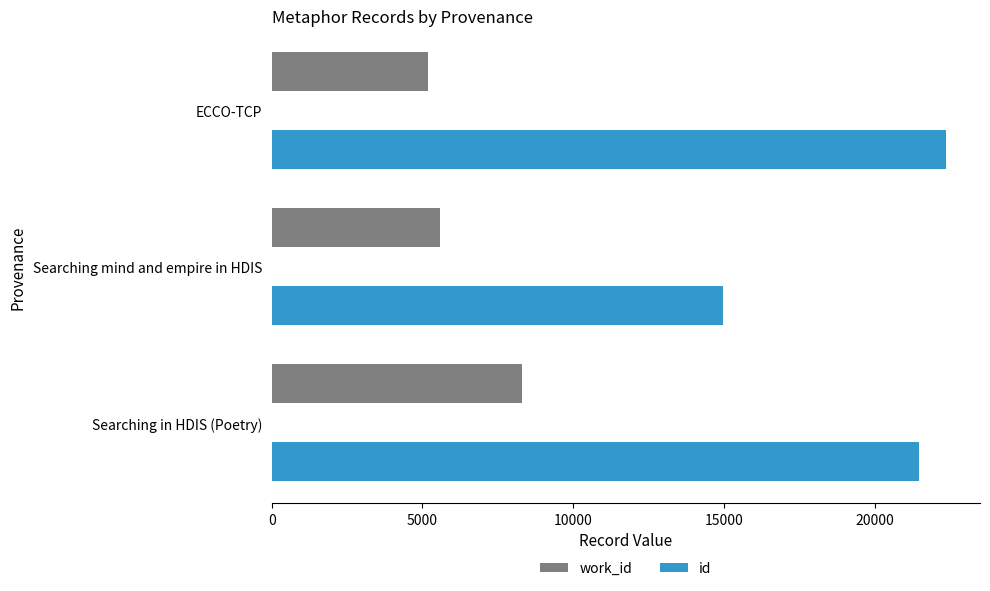

Is it true that id equals 31263 at Searching in HDIS (Poetry)?

False